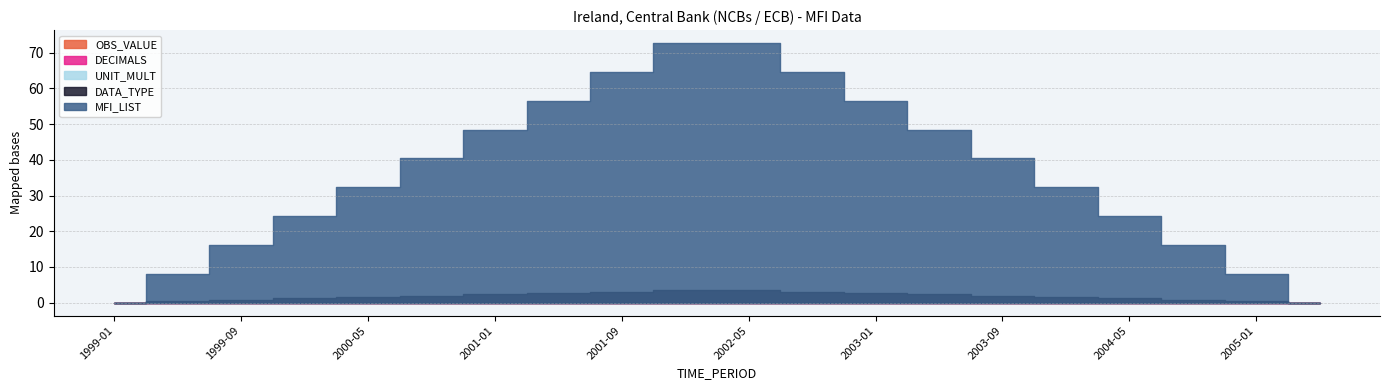

What is the label of the 15th point from the left?

2003-09